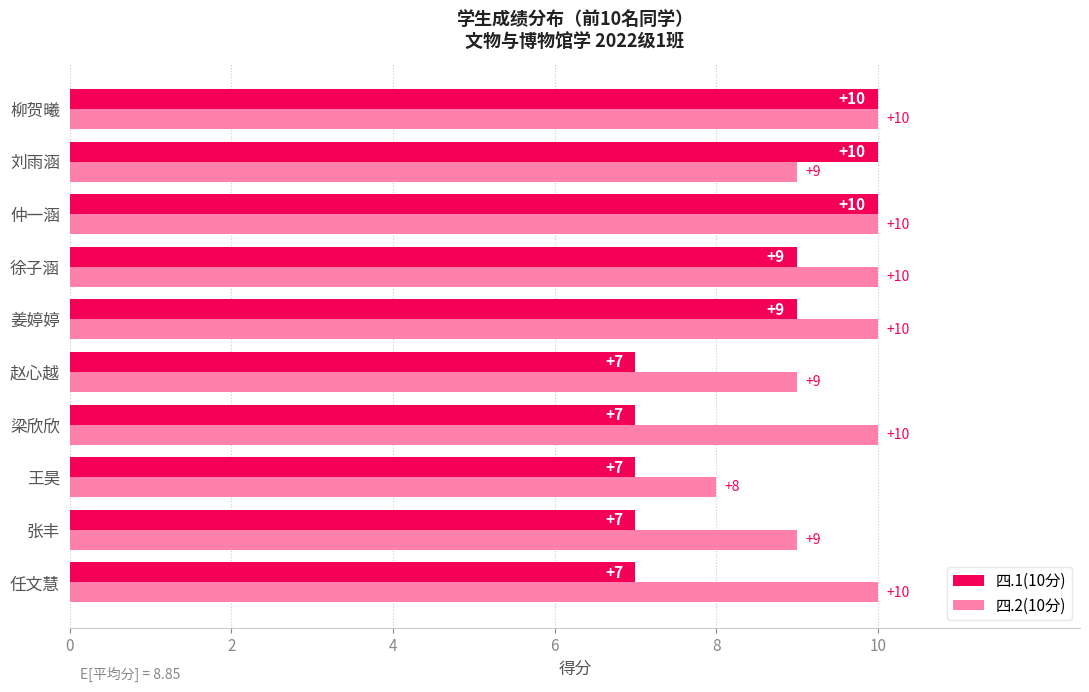

Rank the series at 赵心越 from highest to lowest value.

四.2(10分), 四.1(10分)